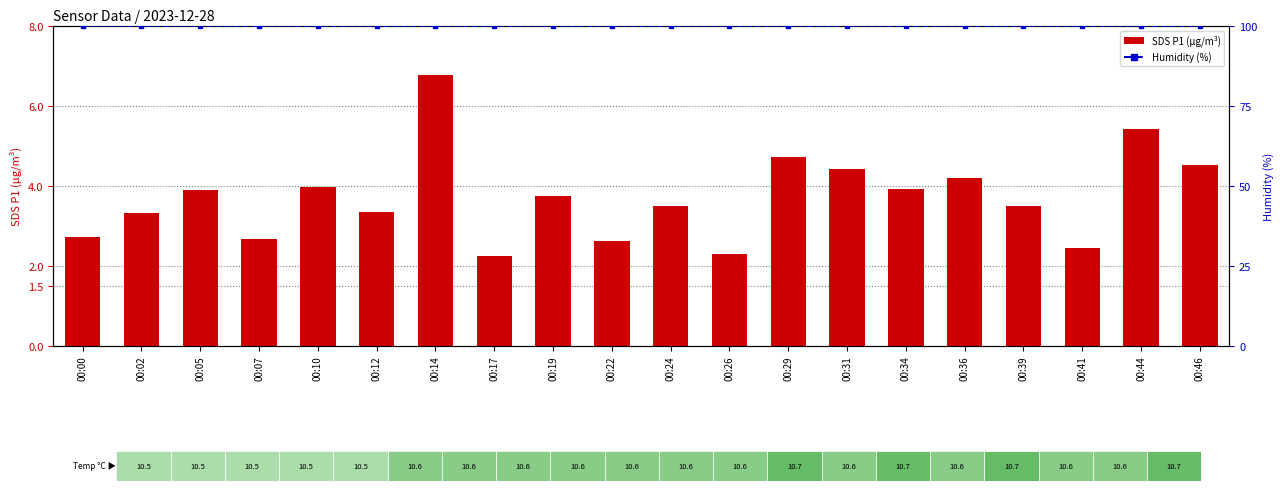

What is the value of the Humidity (%) bar at the 20th from the left?

99.9